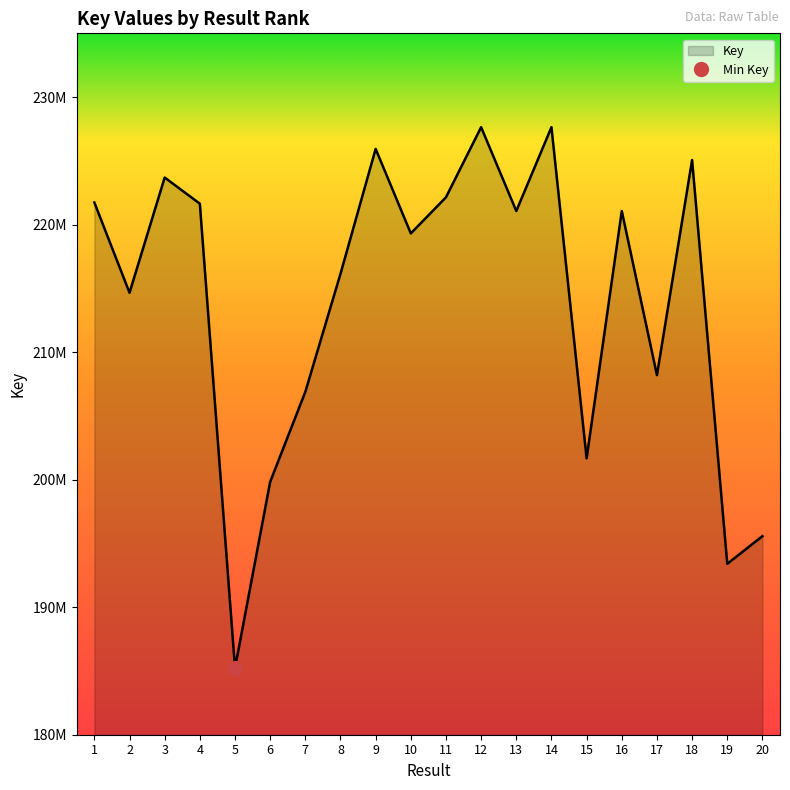

How many lines are shown in the chart?

1